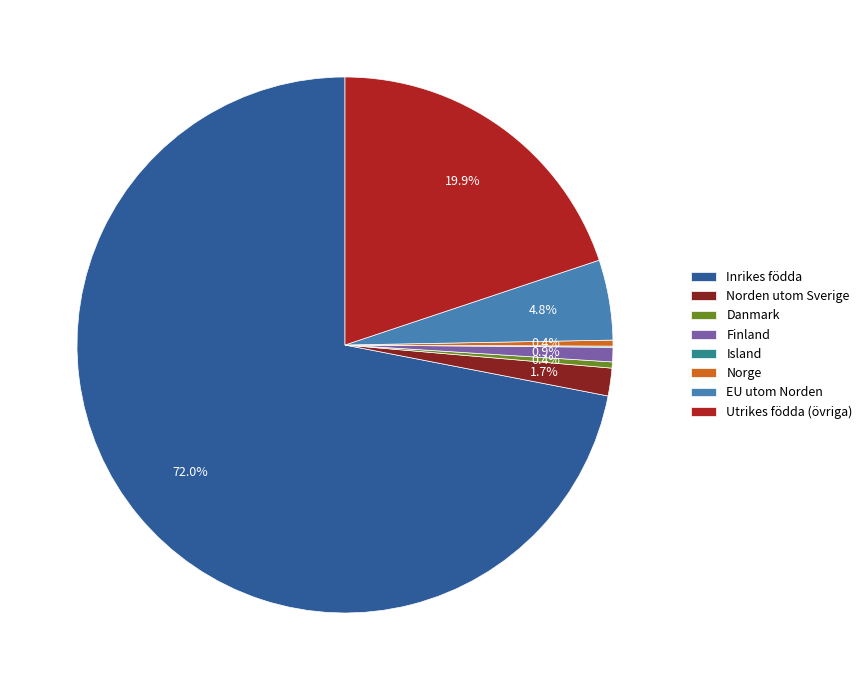

What is the total percentage of Finland and EU utom Norden?

5.7%